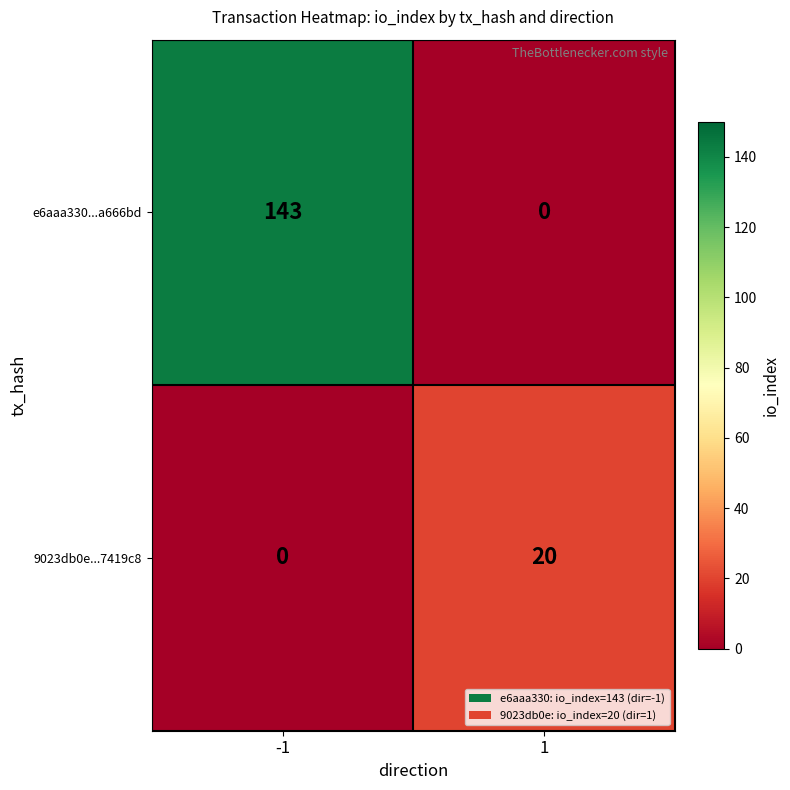

What is the difference between the maximum and minimum values in the 9023db0e...7419c8 series?

20